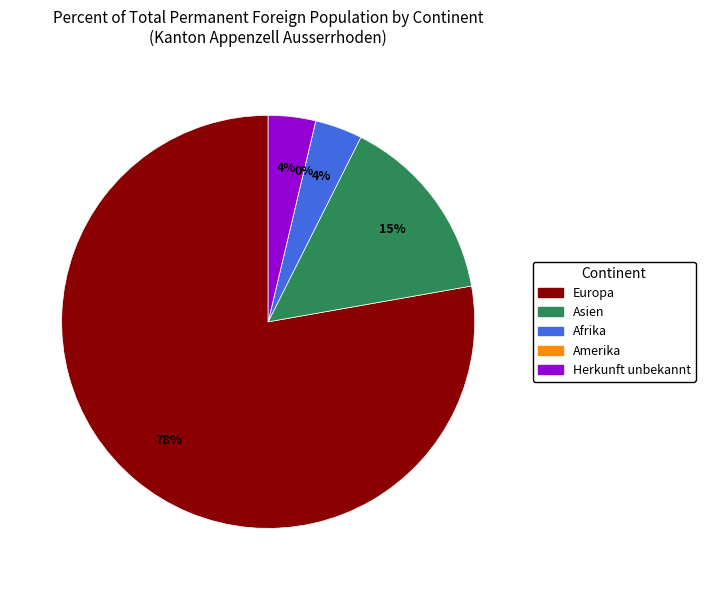

Approximately how many times larger is the value at Europa compared to Afrika?

21.0